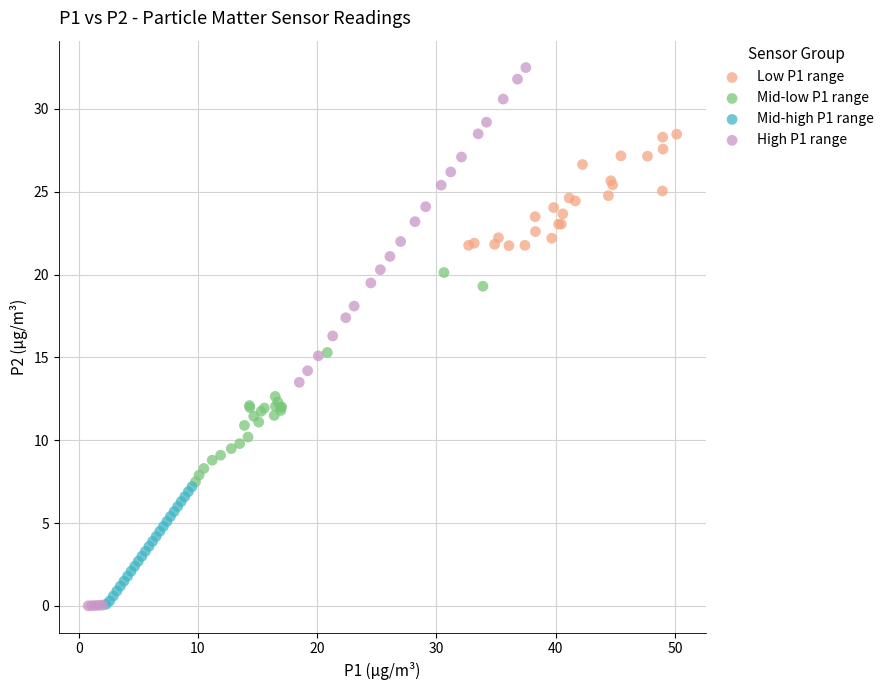

Which series has the largest Y range (max minus min)?

High P1 range